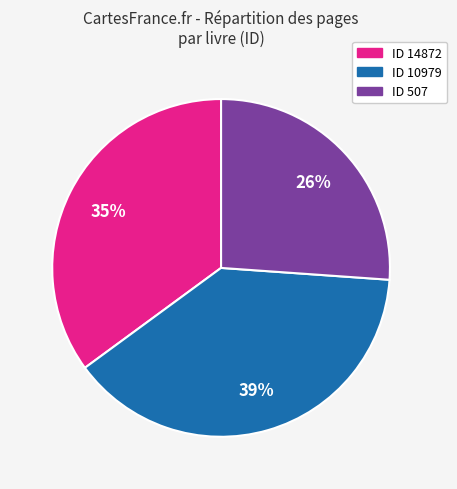

To the nearest percent, what is the average slice percentage?

33%